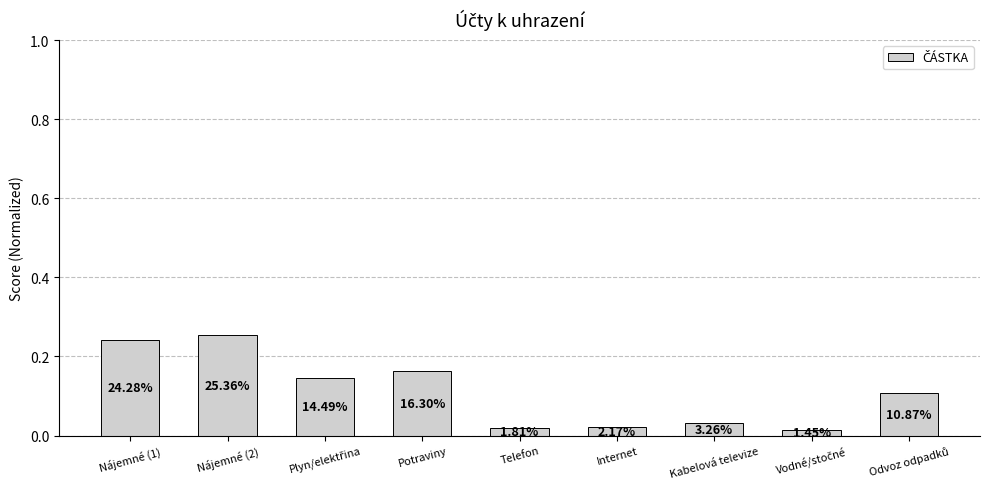

What is the greatest value displayed?

0.3